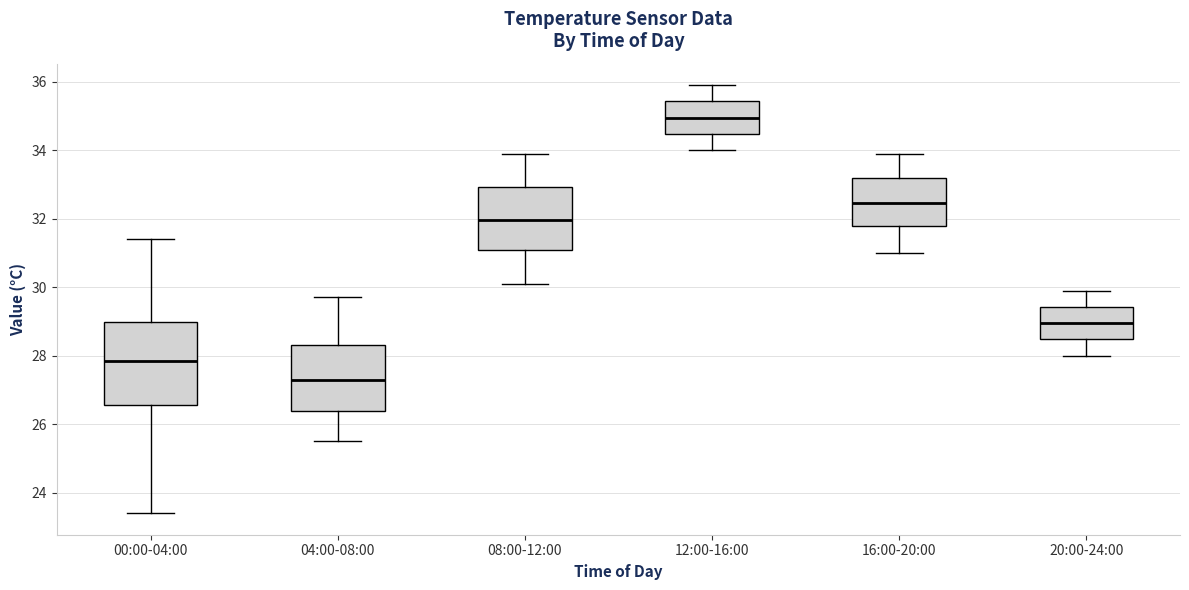

Reading left to right, transcribe this box plot: for each box, give where its median line is, the range the box spans, and where its two whiskers end, as read against the y-axis. The values are not printed on the chart, so give them approximately, as read against the axis.

00:00-04:00: median 27.8, box 26.6 to 29.0, whiskers 23.4 to 31.4
04:00-08:00: median 27.4, box 26.4 to 28.4, whiskers 25.6 to 29.8
08:00-12:00: median 32.0, box 31.0 to 33.0, whiskers 30.2 to 34.0
12:00-16:00: median 35.0, box 34.4 to 35.4, whiskers 34.0 to 36.0
16:00-20:00: median 32.4, box 31.8 to 33.2, whiskers 31.0 to 34.0
20:00-24:00: median 29.0, box 28.4 to 29.4, whiskers 28.0 to 30.0